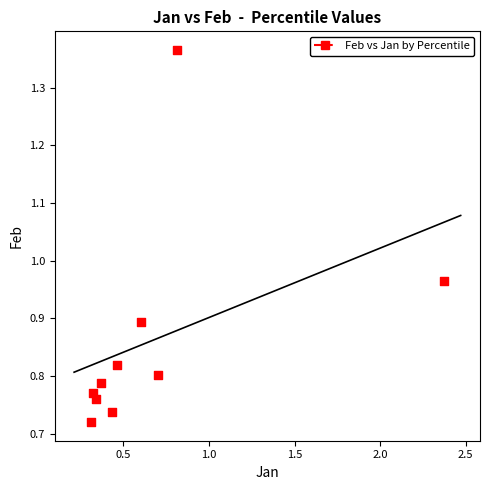

What is the range of X values (max minus min)?

2.1